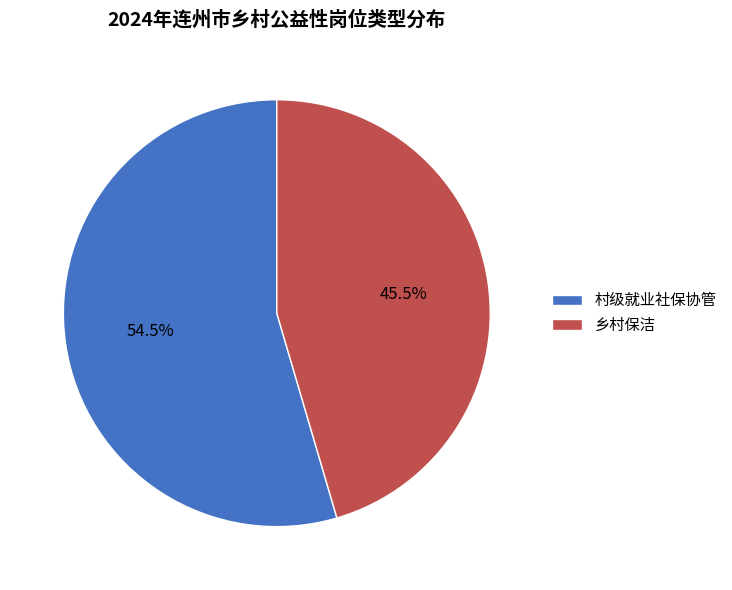

How many slices are in this pie chart?

2